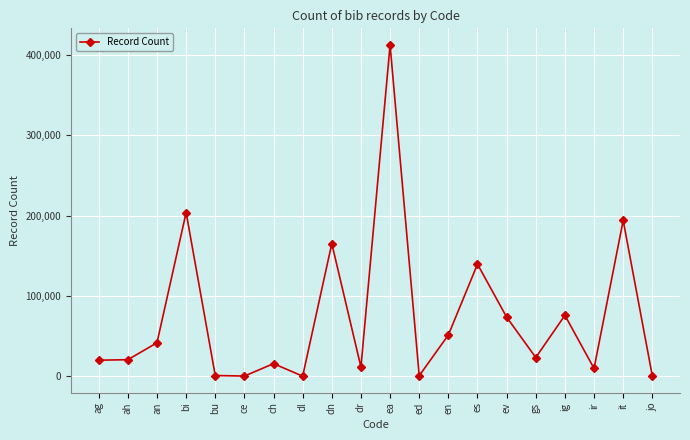

Where is the first local maximum?

bi